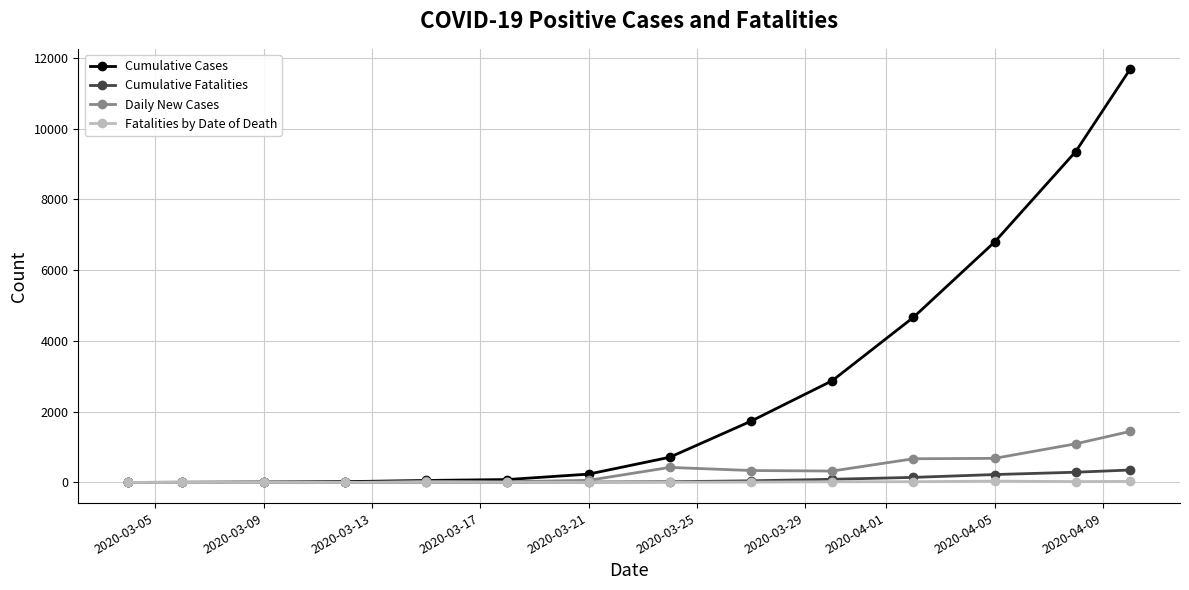

What is the greatest value displayed?

11671